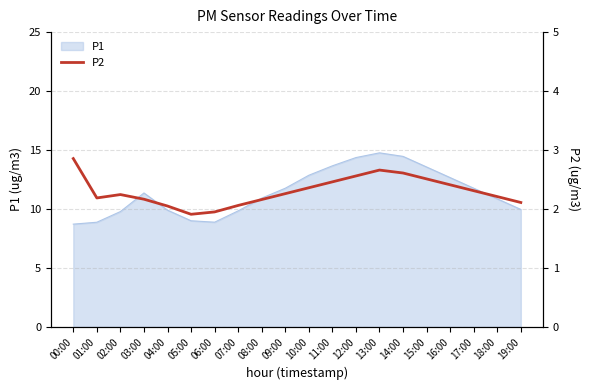

Rank the categories by value from highest to lowest.

00:00, 13:00, 14:00, 12:00, 15:00, 11:00, 16:00, 10:00, 17:00, 09:00, 02:00, 18:00, 01:00, 03:00, 08:00, 19:00, 07:00, 04:00, 06:00, 05:00